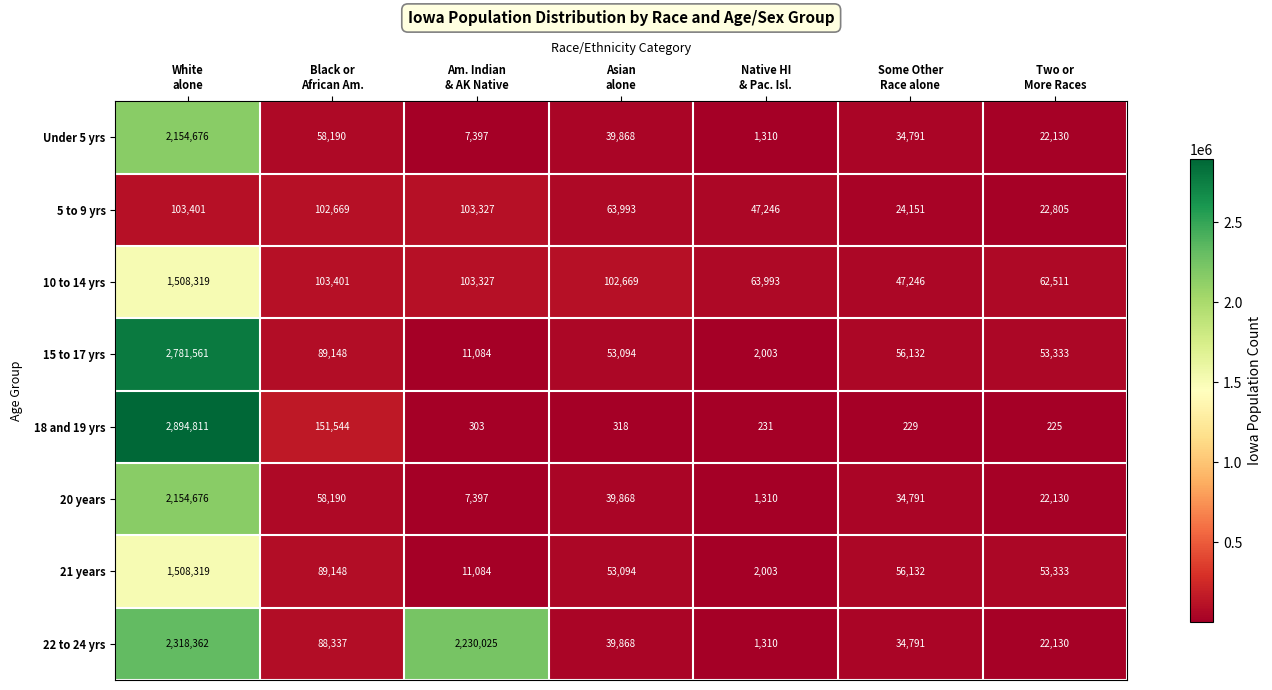

Count the number of categories in the chart.

7